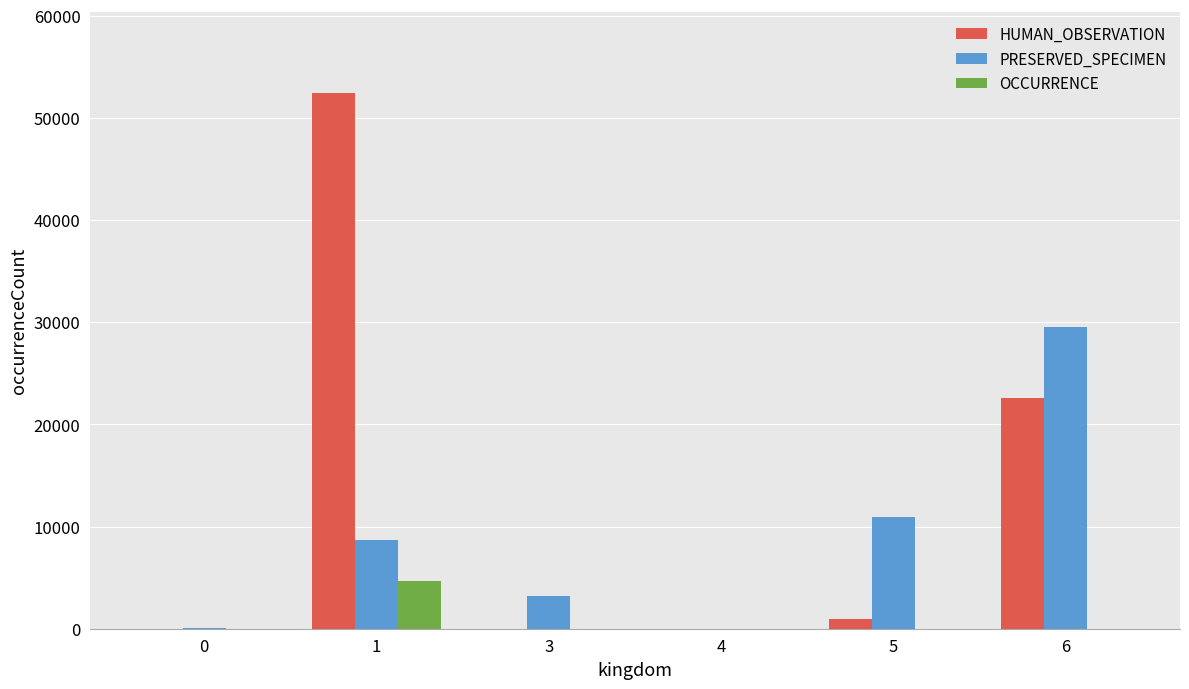

Which series changed the most between 0 and 5?

PRESERVED_SPECIMEN